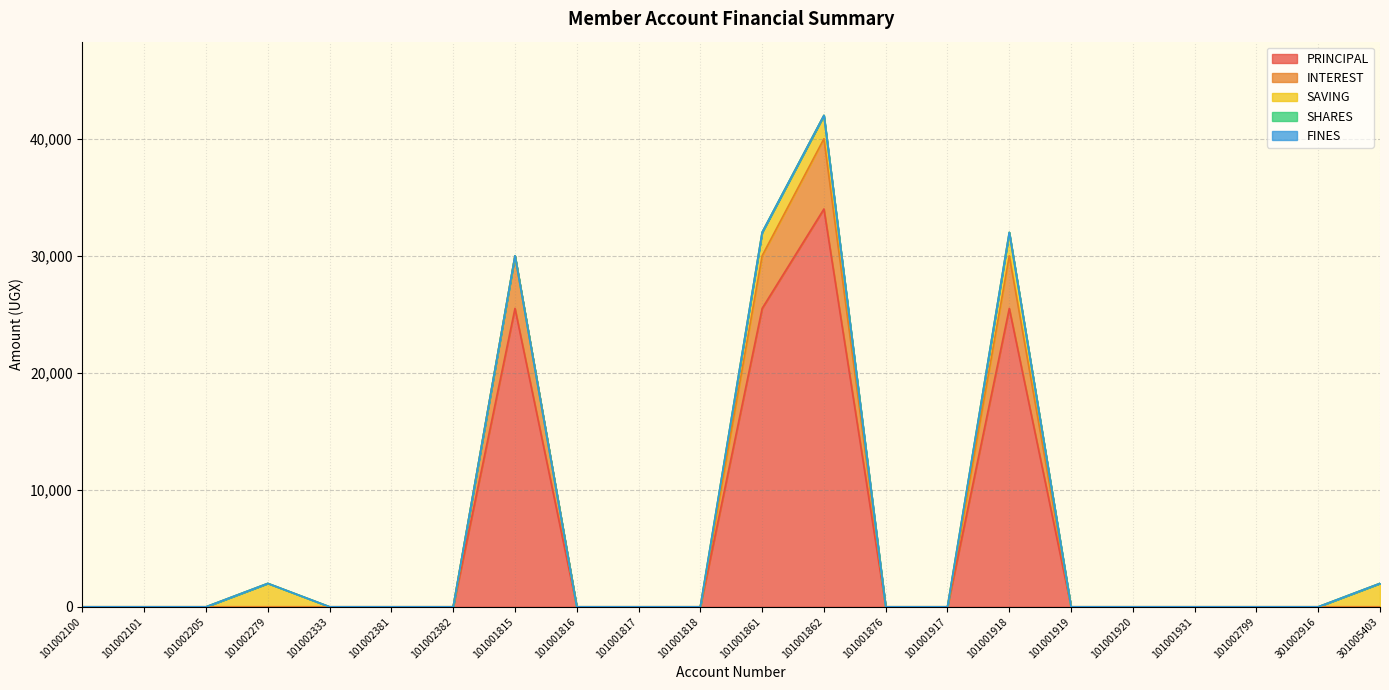

Which series changed the most between 101002333 and 101001815?

PRINCIPAL